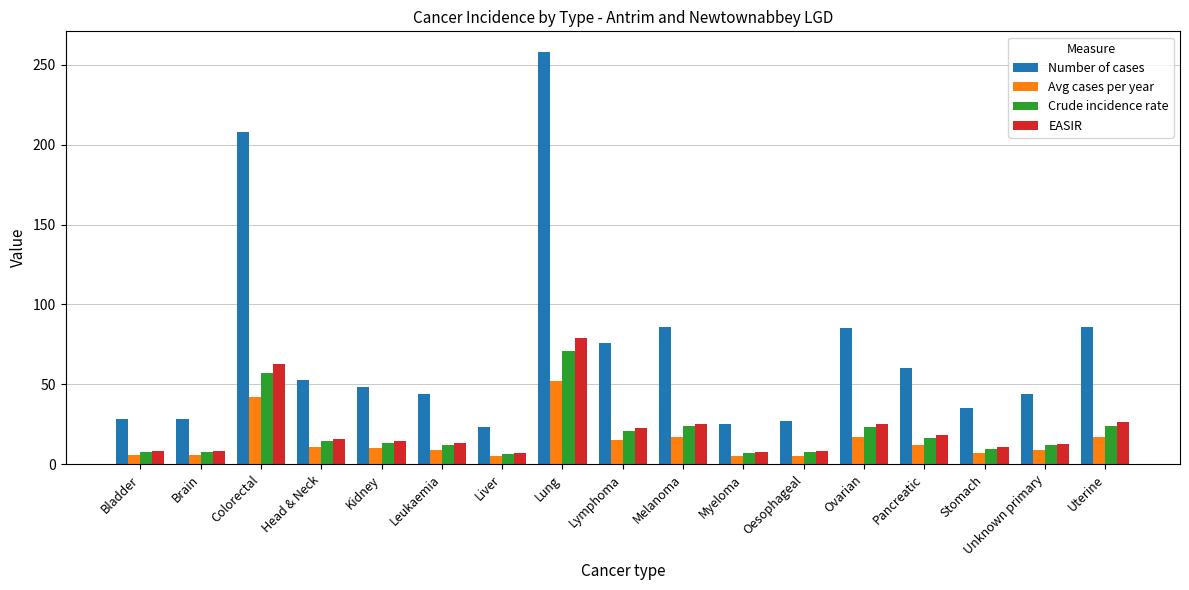

What is the sum of all EASIR values?

366.5